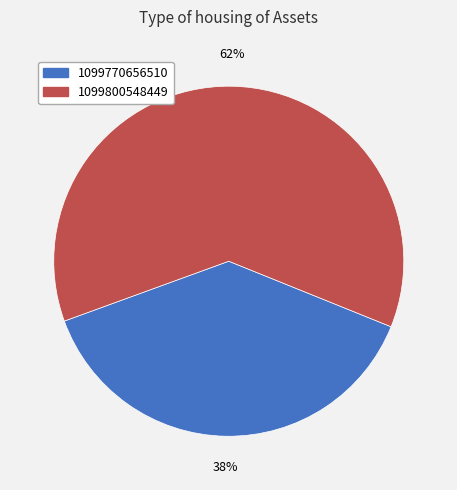

Rank the categories by value from highest to lowest.

1099800548449, 1099770656510